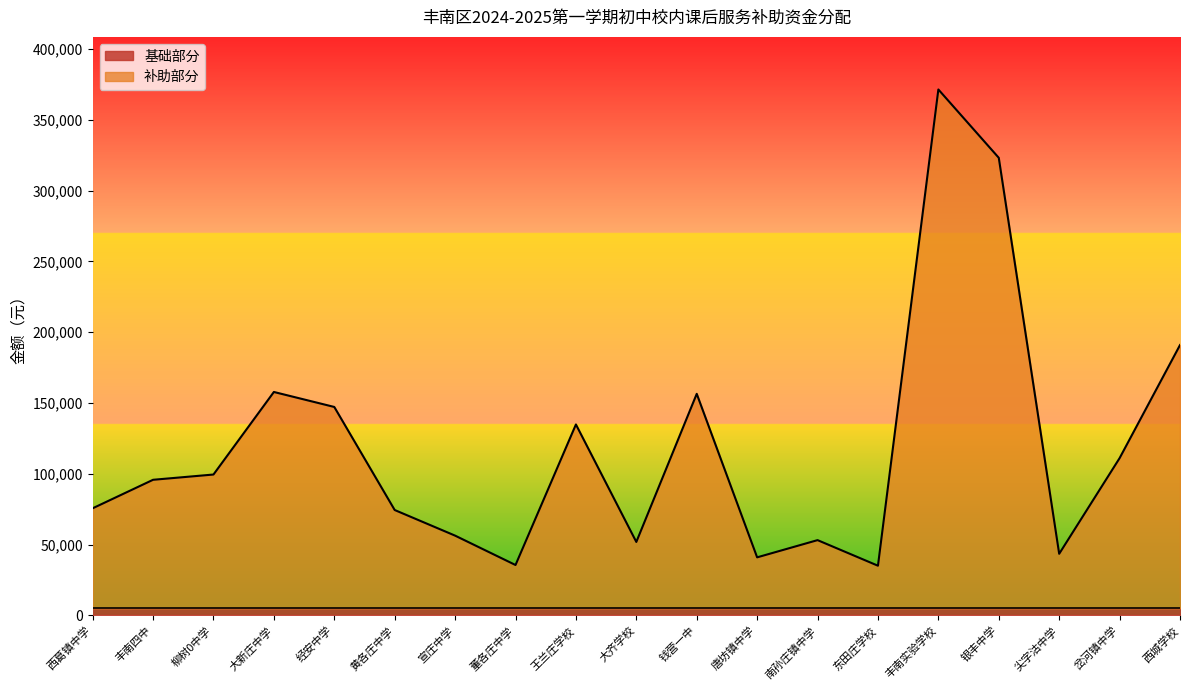

What position from the left is 钱营一中?

11